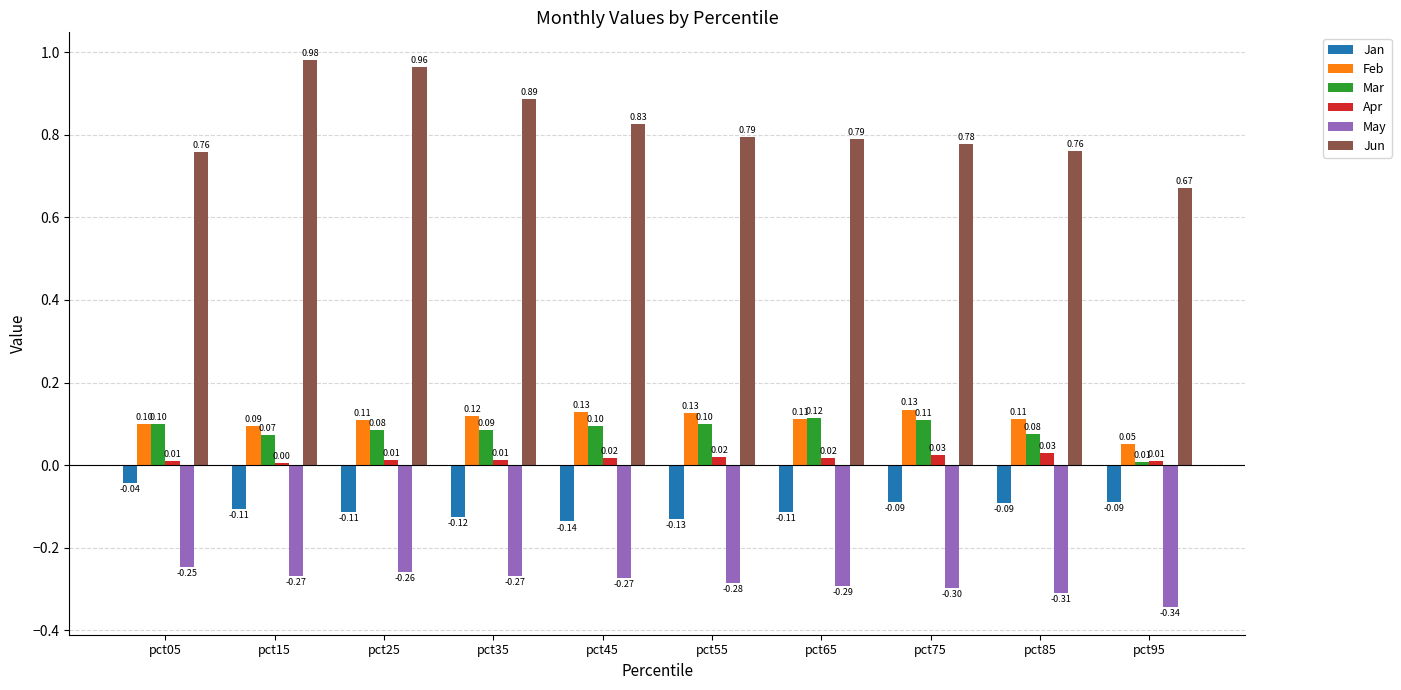

Is the value of Feb at pct65 greater than the value of Jun at pct85?

No